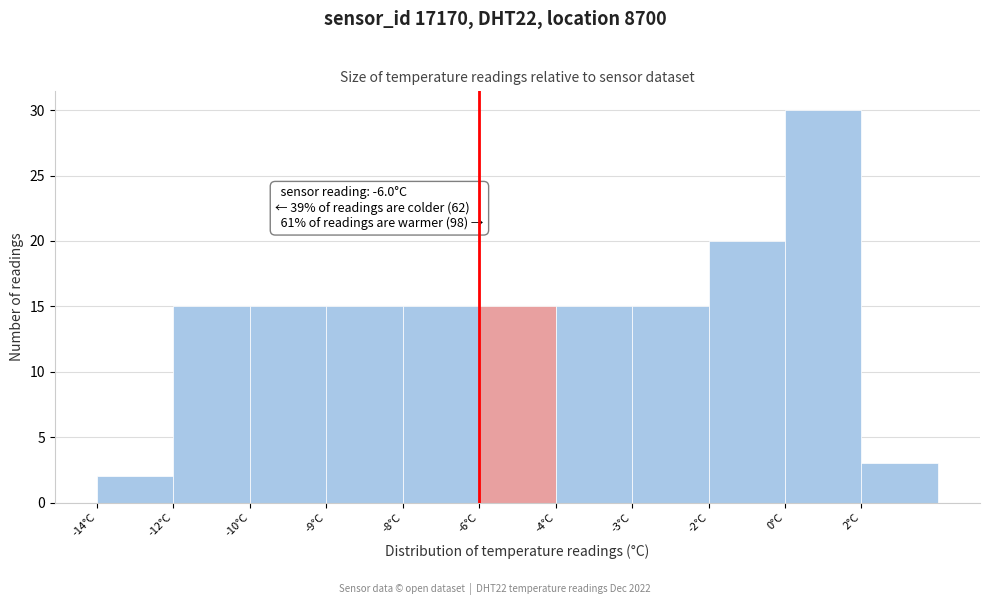

Reading left to right, what are all the values shown in this chart?

2	15	15	15	15	15	15	15	20	30	3